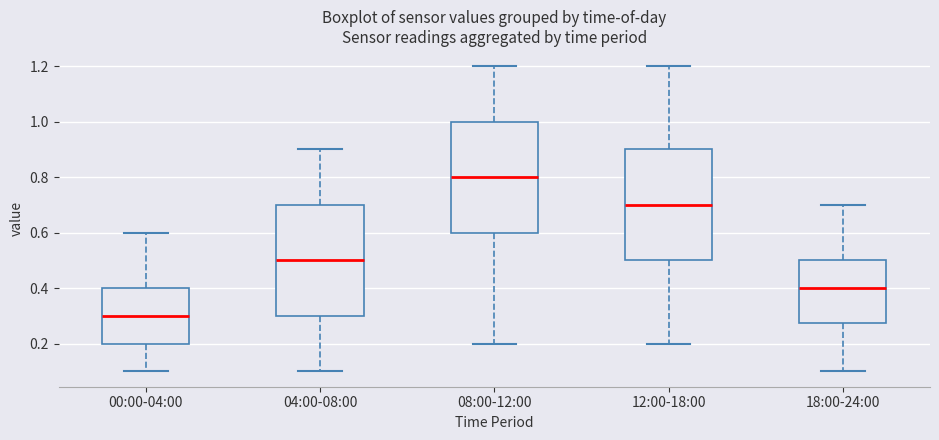

Reading left to right, transcribe this box plot: for each box, give where its median line is, the range the box spans, and where its two whiskers end, as read against the y-axis. The values are not printed on the chart, so give them approximately, as read against the axis.

00:00-04:00: median 0.30, box 0.20 to 0.40, whiskers 0.10 to 0.60
04:00-08:00: median 0.50, box 0.30 to 0.70, whiskers 0.10 to 0.90
08:00-12:00: median 0.80, box 0.60 to 1.00, whiskers 0.20 to 1.20
12:00-18:00: median 0.70, box 0.50 to 0.90, whiskers 0.20 to 1.20
18:00-24:00: median 0.40, box 0.28 to 0.50, whiskers 0.10 to 0.70